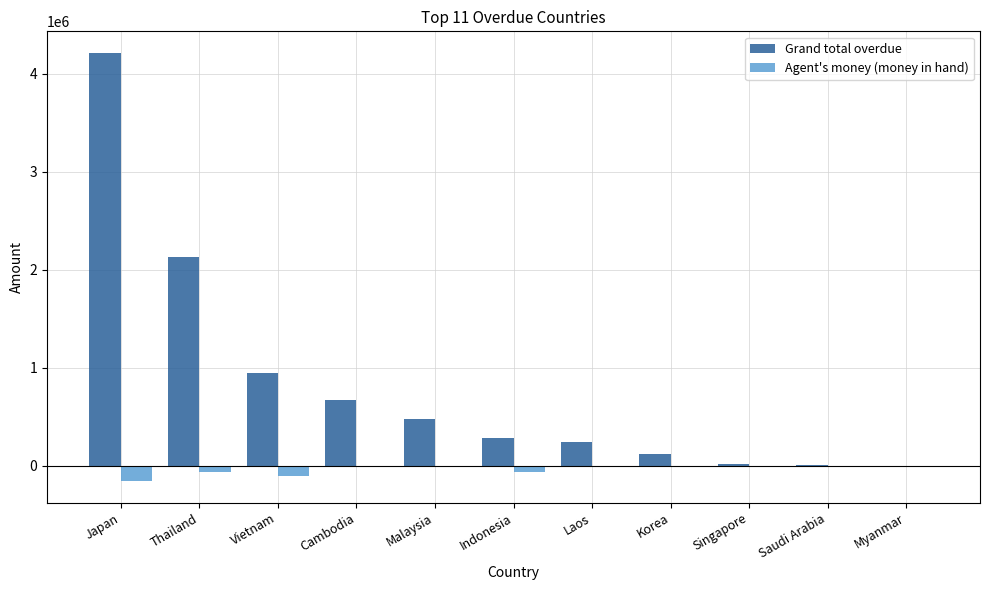

Which category has the highest value across all series?

Japan